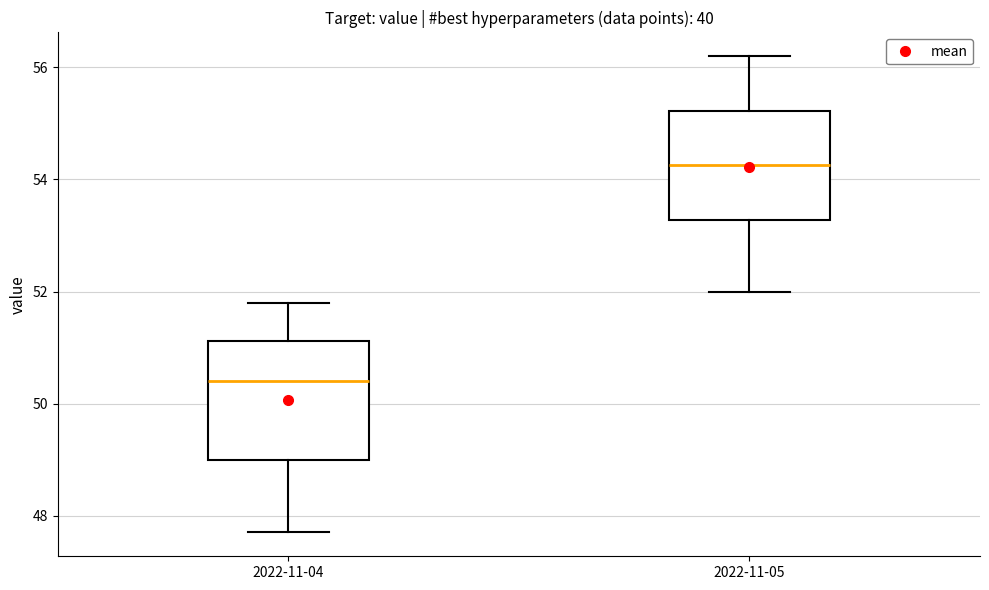

Reading left to right, read every box against the y-axis: the position of its median line, the range the box covers, and the ends of its whiskers. The values are not printed on the chart, so give them approximately, as read against the axis.

2022-11-04: median 50.4, box 49.0 to 51.2, whiskers 47.8 to 51.8
2022-11-05: median 54.2, box 53.2 to 55.2, whiskers 52.0 to 56.2